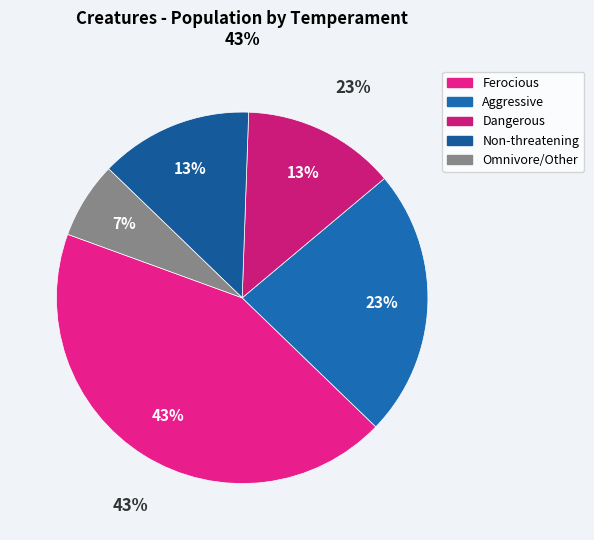

Rank the categories by value from lowest to highest.

Omnivore/Other, Dangerous, Non-threatening, Aggressive, Ferocious